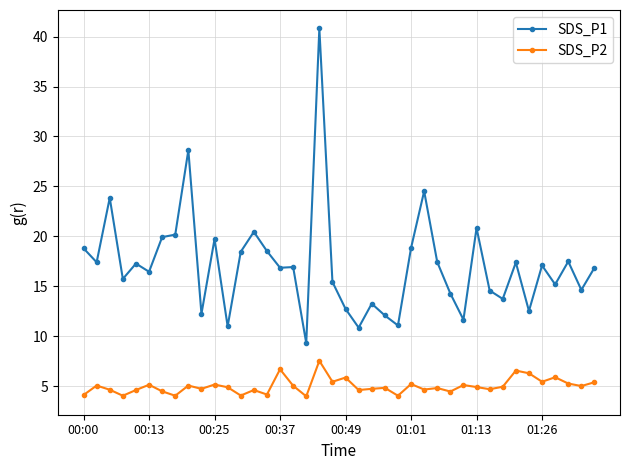

True or false: SDS_P2 and SDS_P1 cross at least once.

False